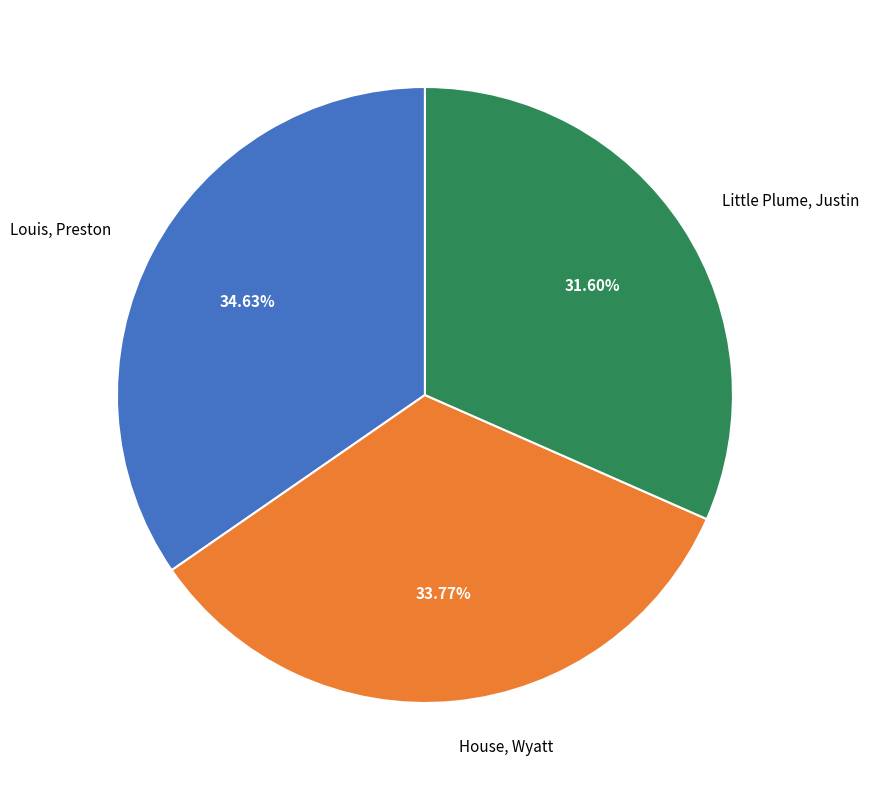

What portion of the pie excludes Little Plume, Justin?

68.4%